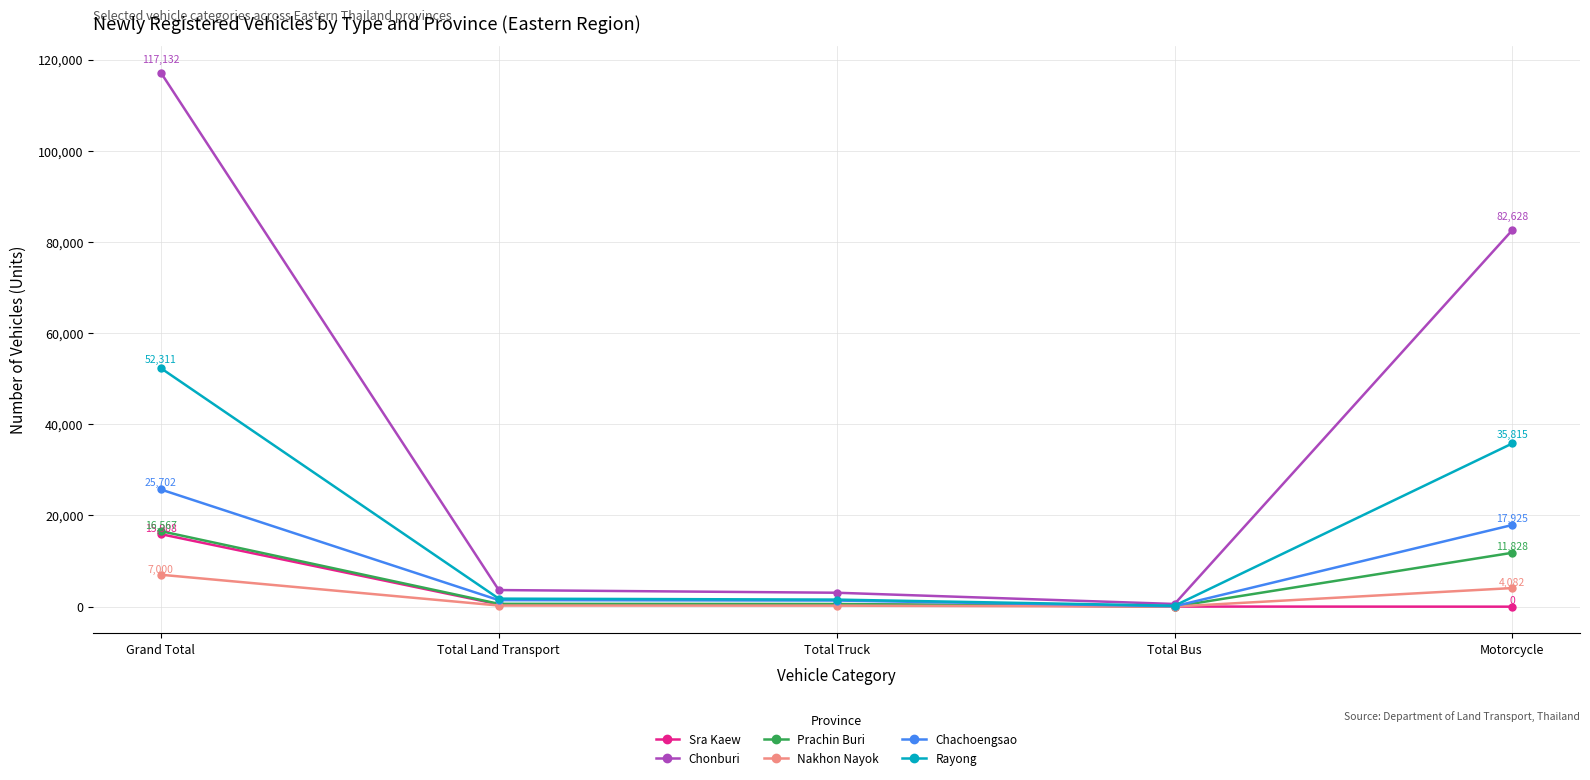

In Chonburi, how many points are lower than both neighbors (excluding endpoints)?

1